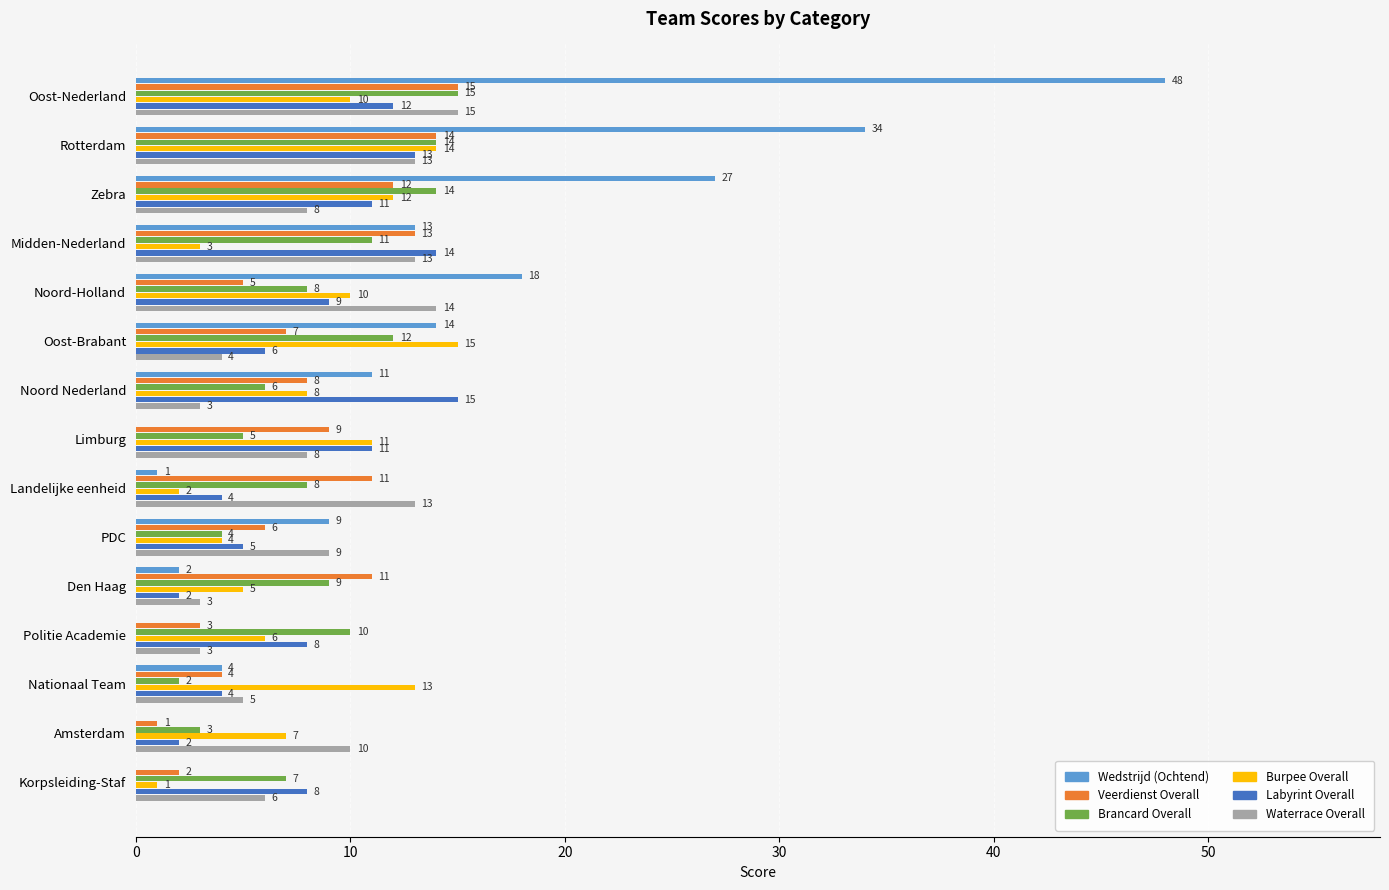

Which label corresponds to the largest value in the chart?

Oost-Nederland